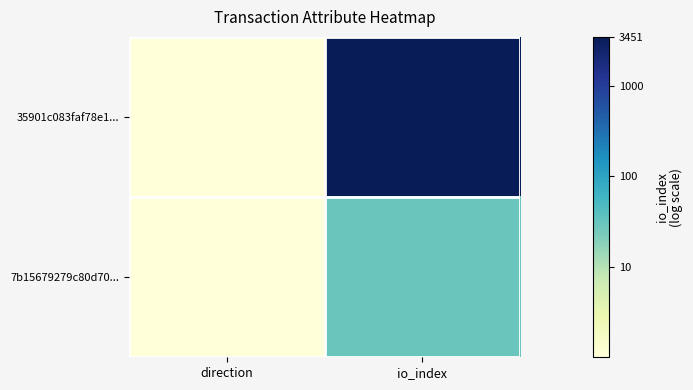

What is the difference between the highest and lowest values at io_index?

2.1